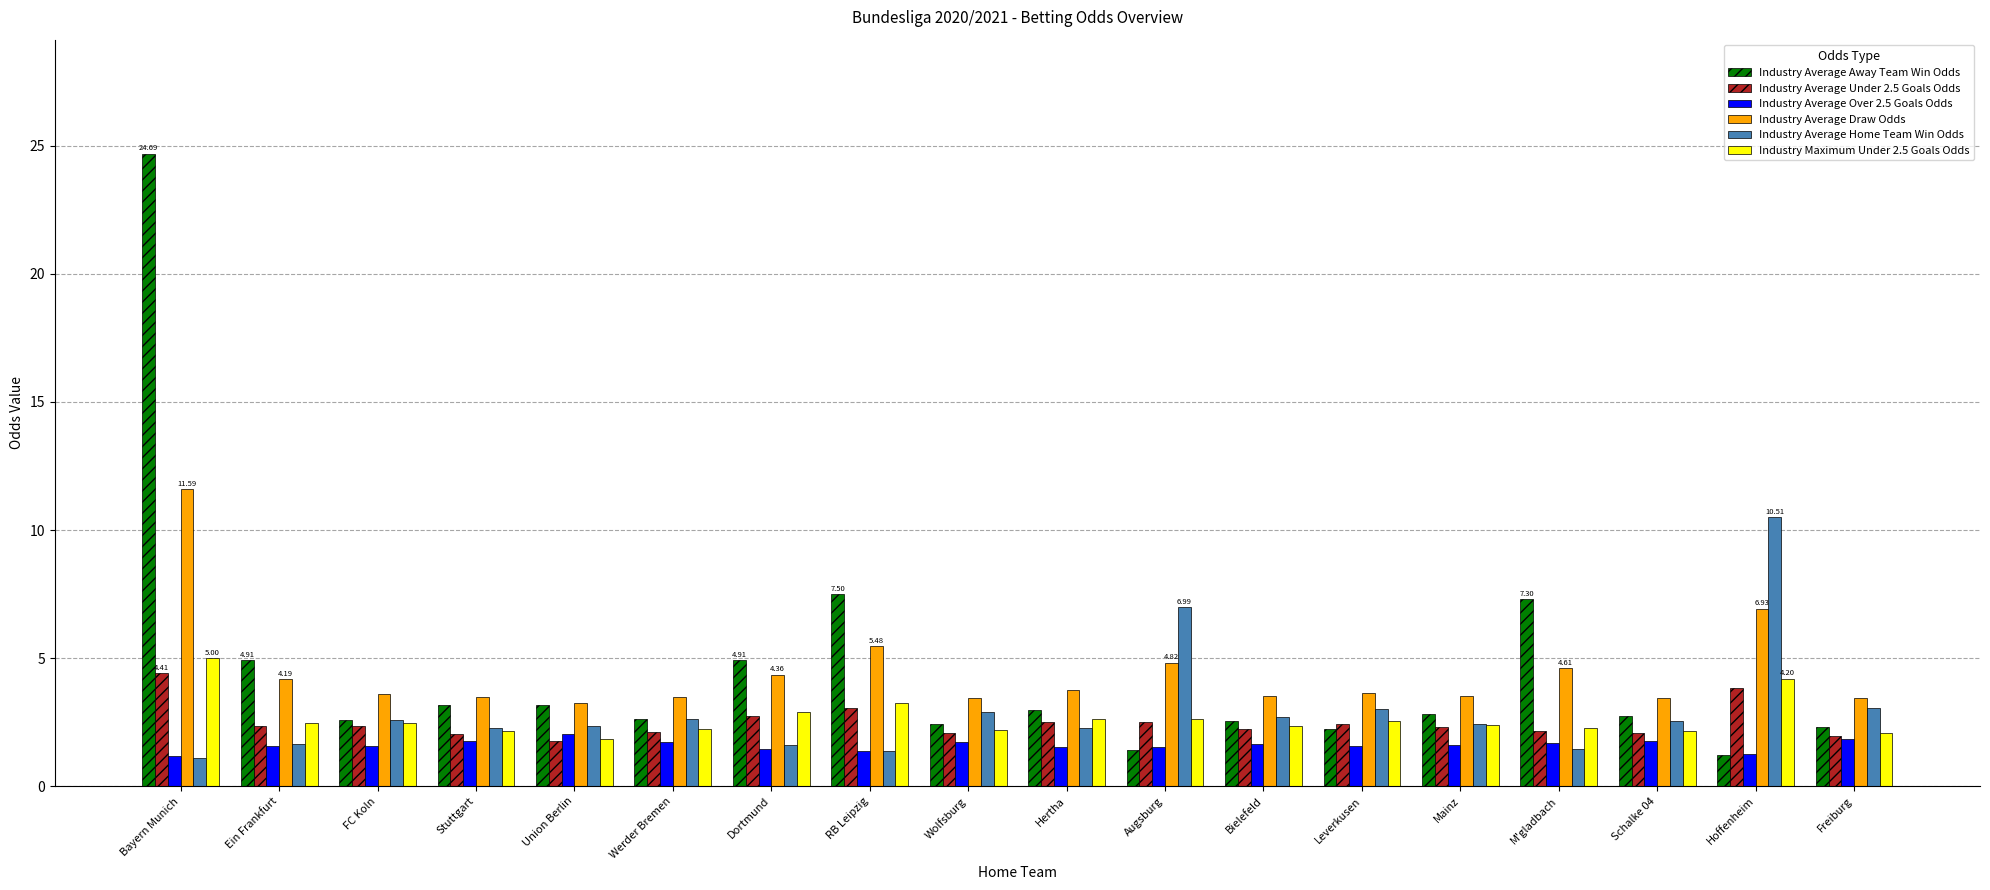

What is the total value across all series at RB Leipzig?

22.0